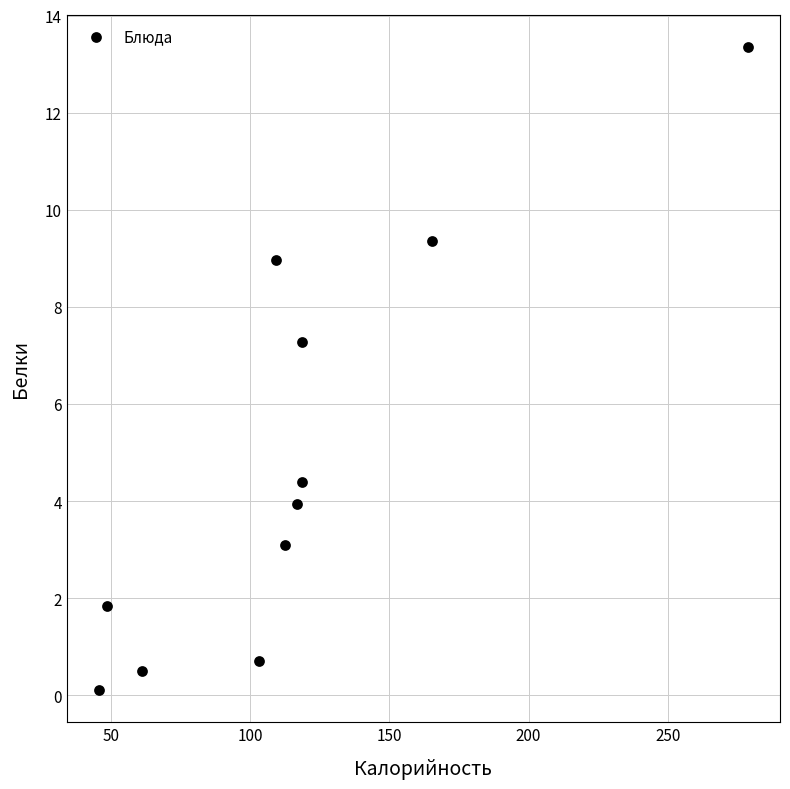

What Y value in the scatter plot is closest to 6?

7.3